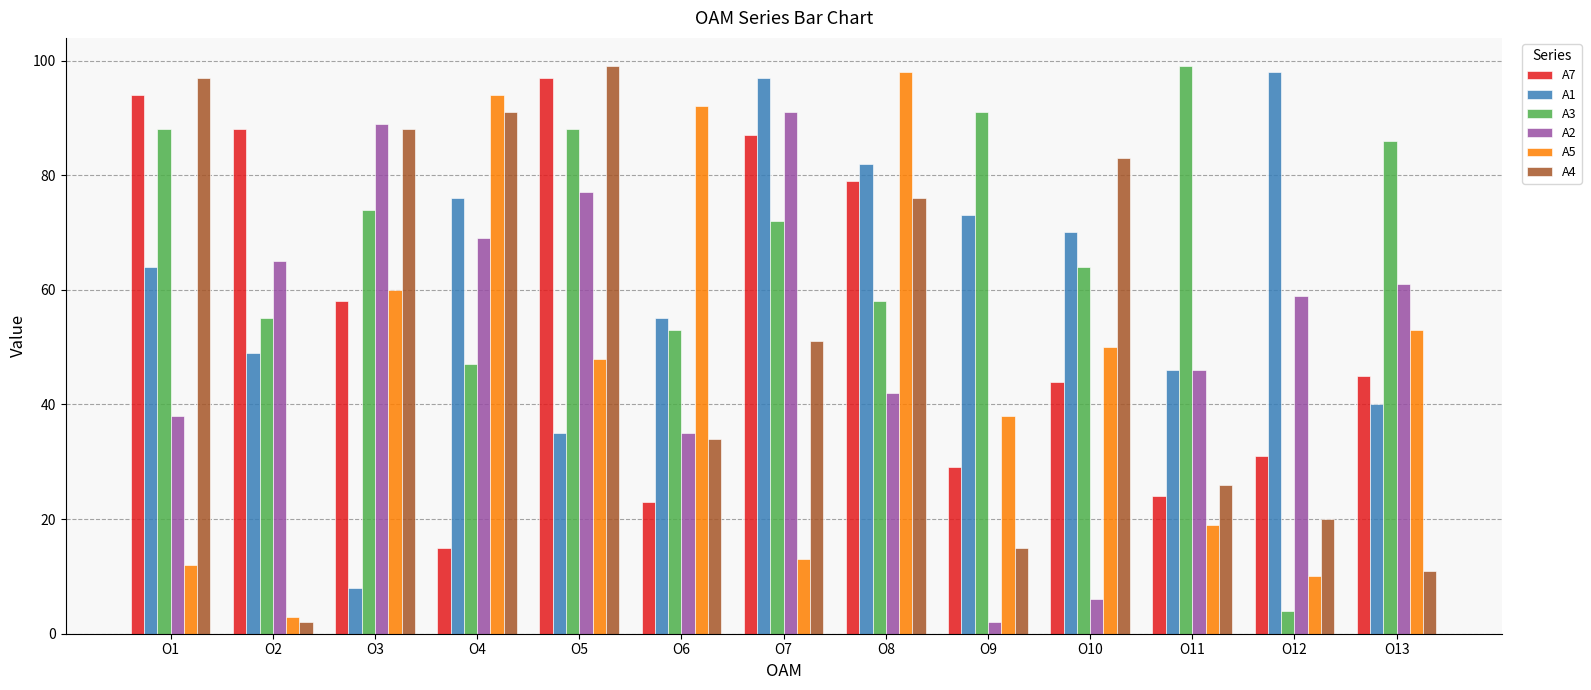

What is the sum of all A7 values?

714